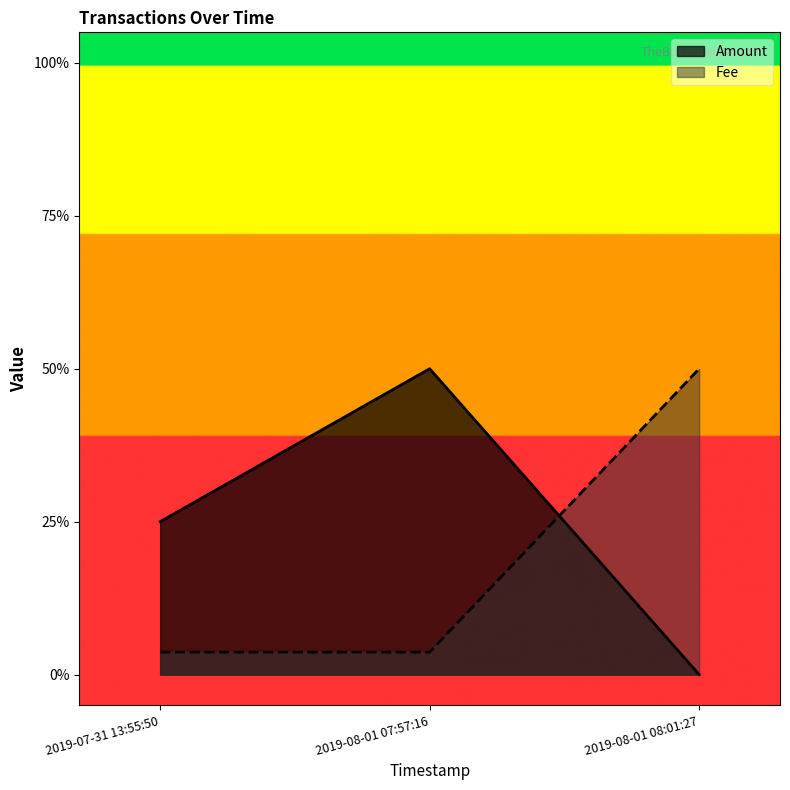

Which series has the largest range (max minus min)?

Amount